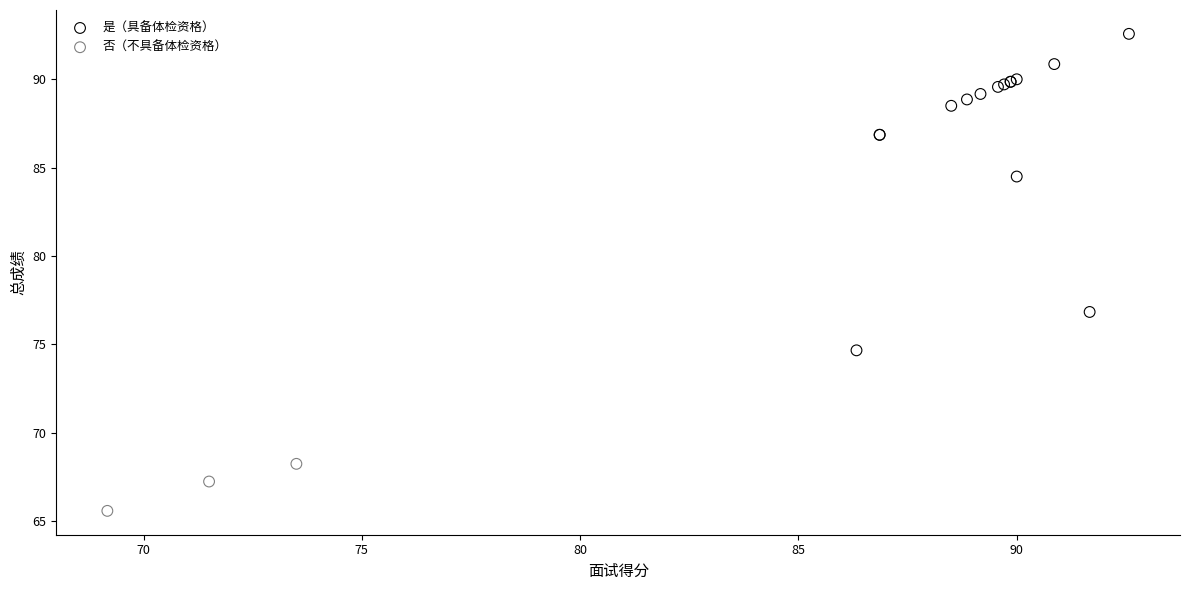

Which series has the widest spread of Y values?

是（具备体检资格）